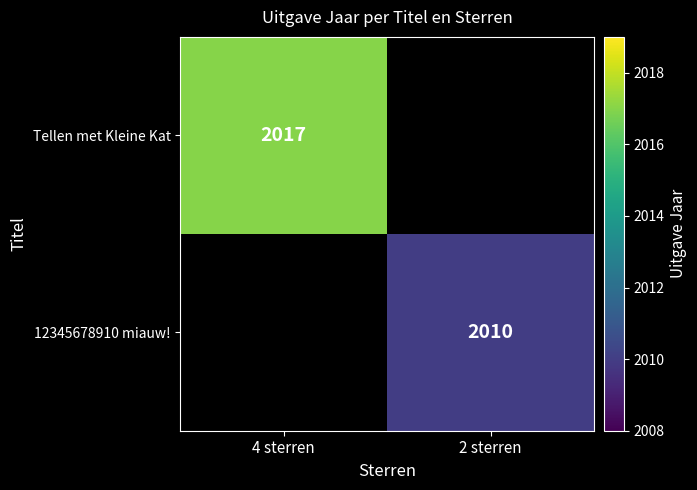

The value of Tellen met Kleine Kat at 4 sterren is 2017. True or false?

True